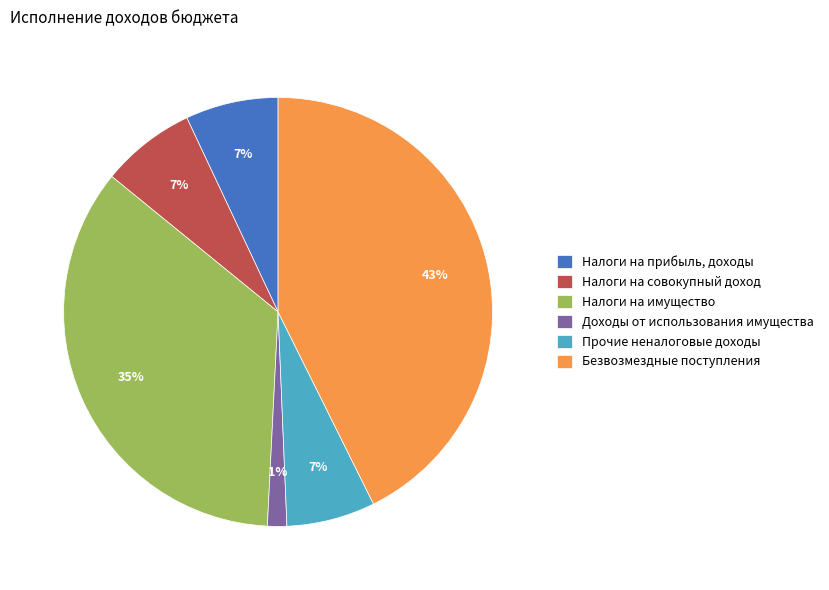

Which has a higher value, Налоги на имущество or Доходы от использования имущества?

Налоги на имущество